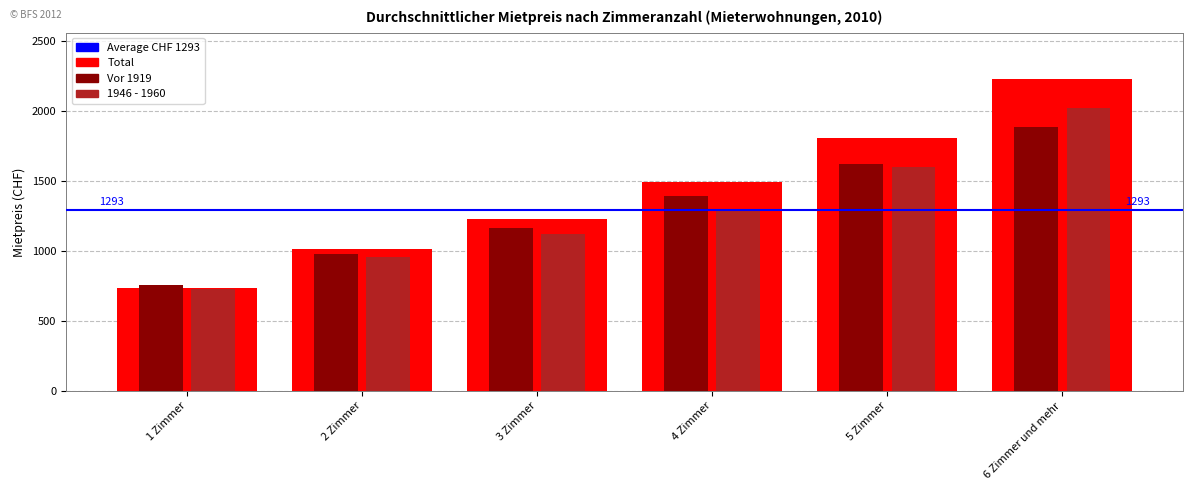

Reading left to right, what are all the values shown in this chart?

Total: 736	1011	1227	1489	1806	2224
Vor 1919: 754	979	1164	1395	1621	1886
1946 - 1960: 729	954	1117	1302	1600	2020